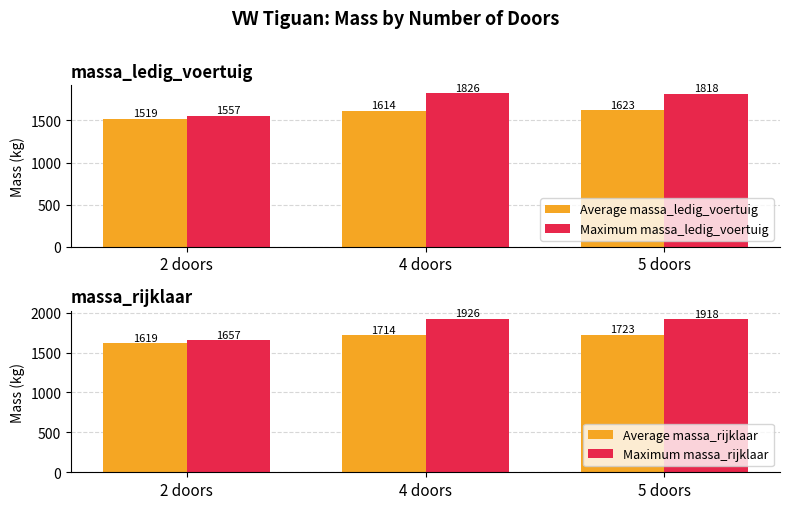

What is the maximum value shown in the chart?

1926.0